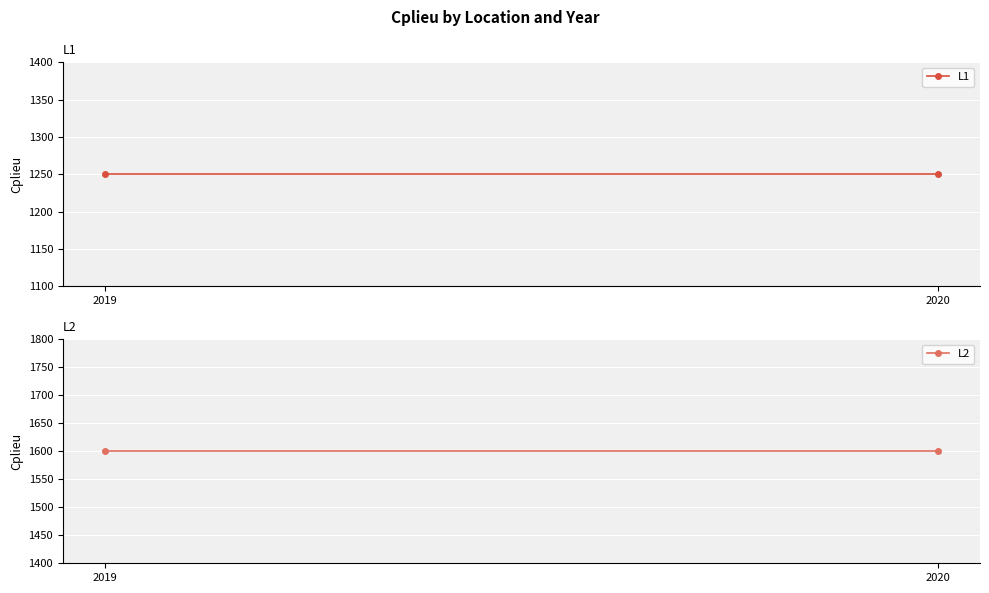

What is the total value across all series at 2020?

2850